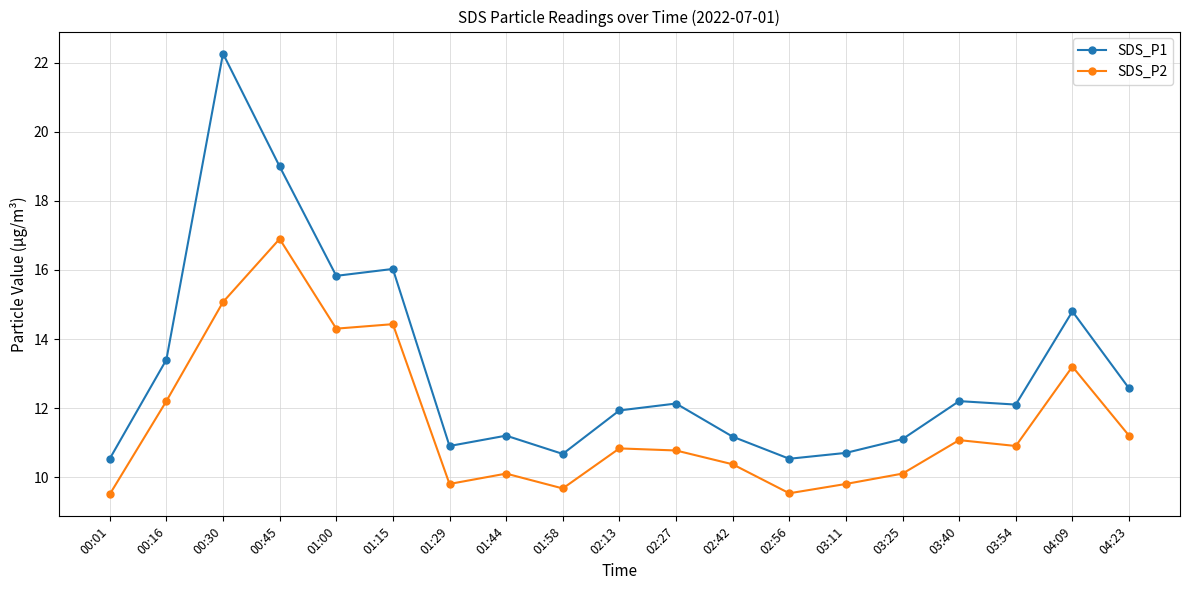

At which category is the sum across all series the highest?

00:30